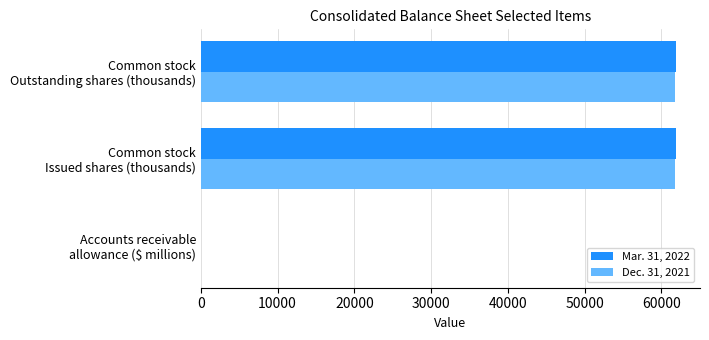

What is the maximum value shown in the chart?

61948.0